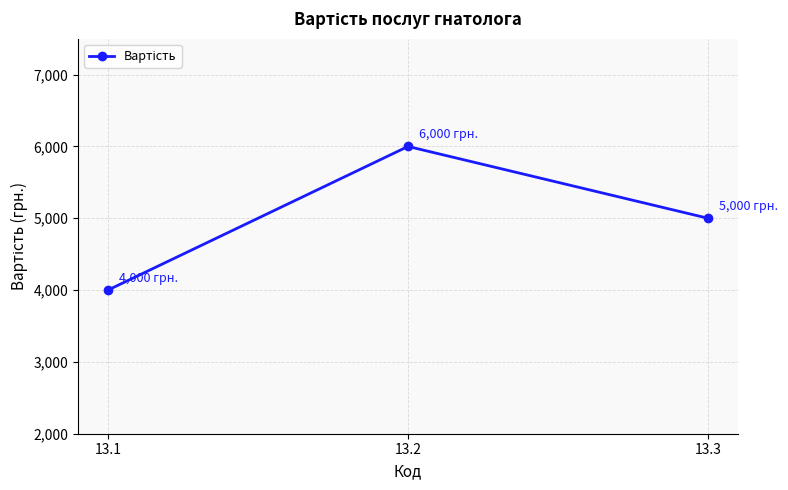

What is the change in value from 13.1 to 13.2?

+2000